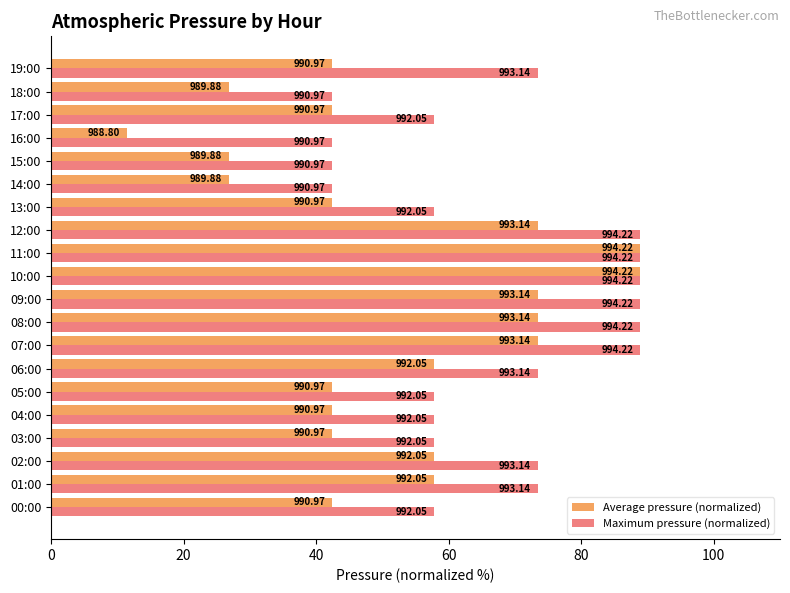

Which category has the highest value across all series?

10:00